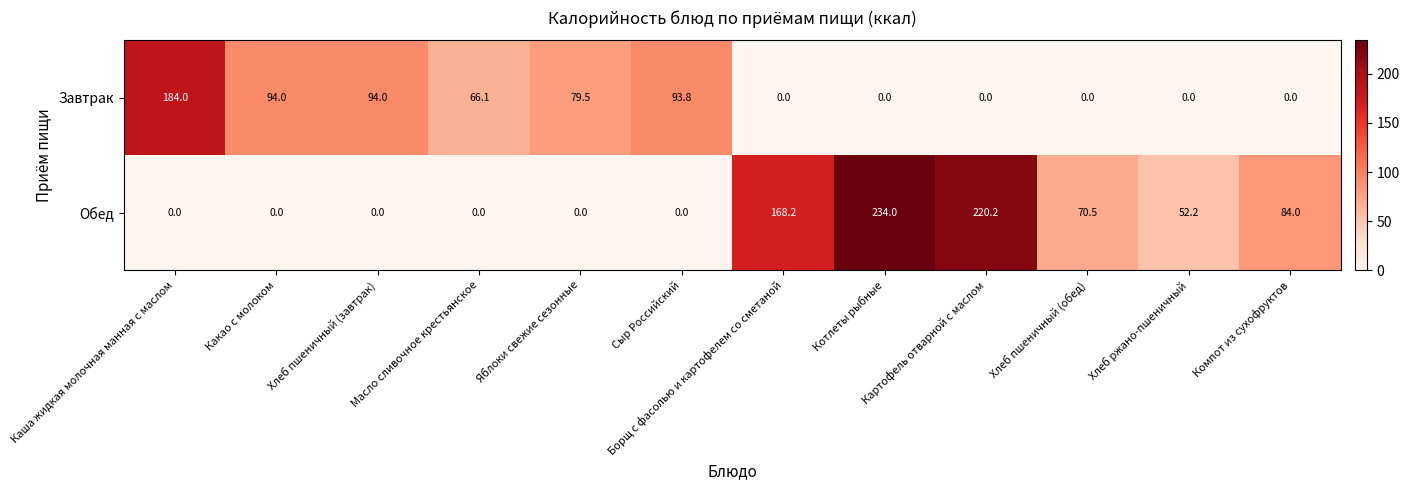

At which label is Обед closest to 117?

Компот из сухофруктов